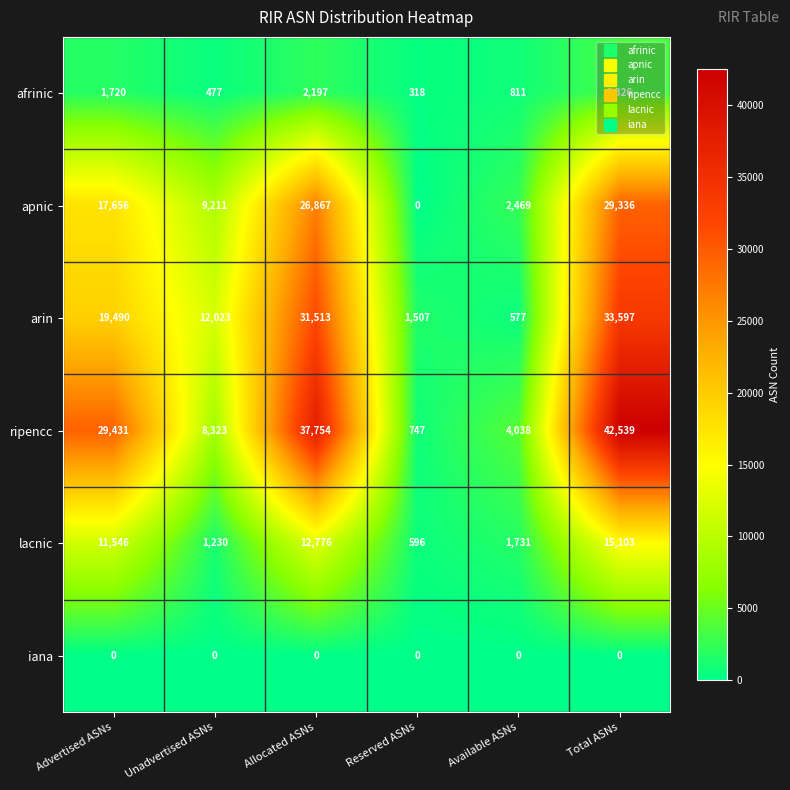

Is it true that arin equals 46251 at Allocated ASNs?

False